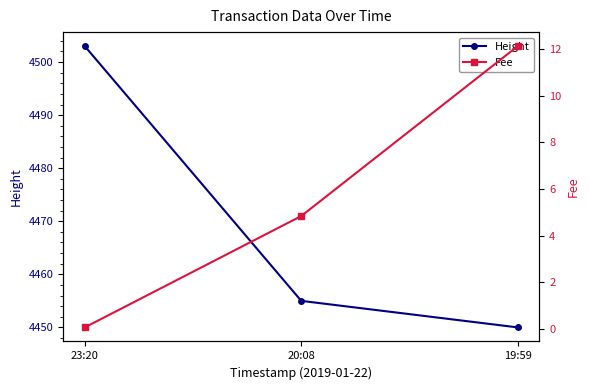

True or false: Height has a value of 7162.7 at 23:20.

False